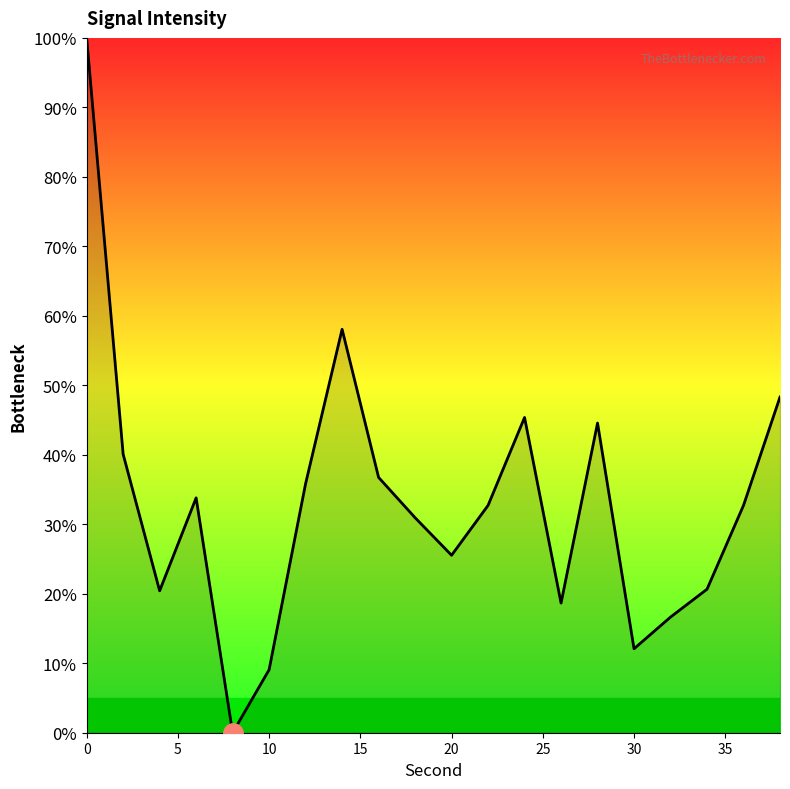

Does the chart have visible grid lines?

No